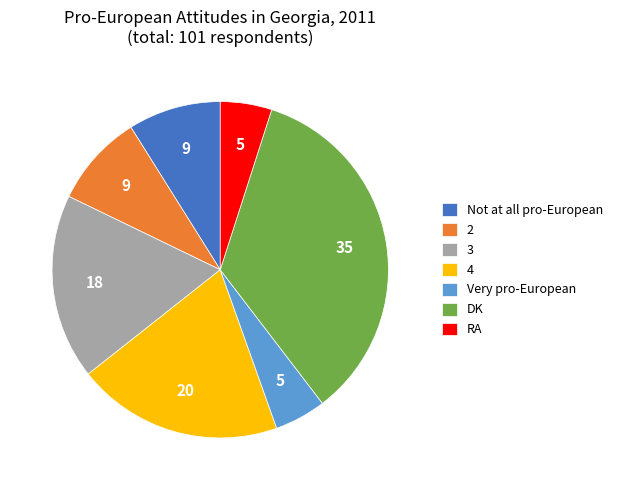

Is there a majority slice in this chart?

No